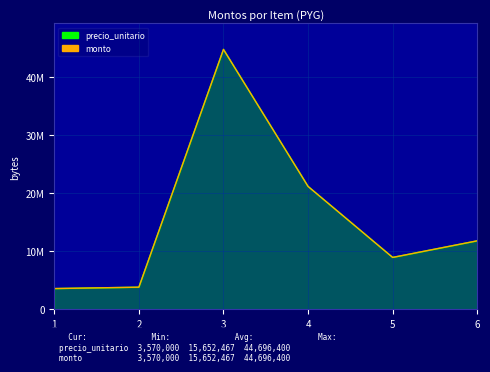

How many values in the monto series exceed 11781000?

2